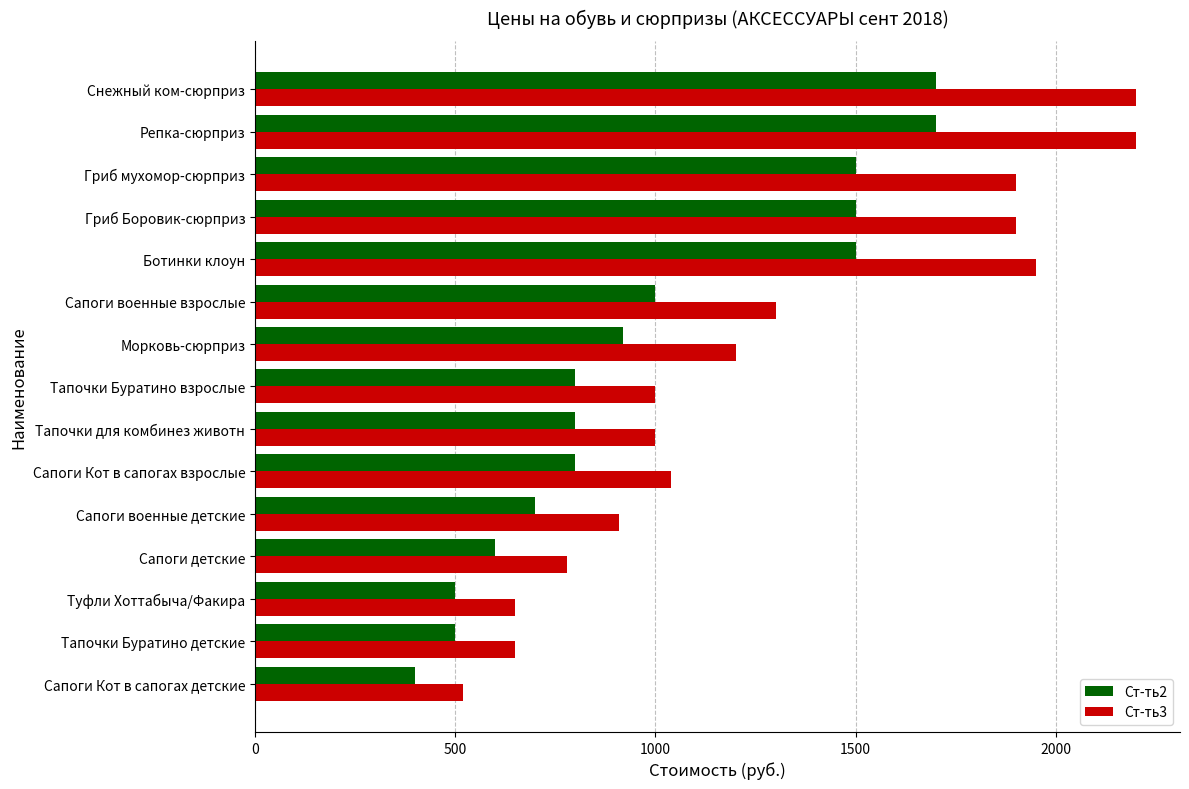

How many data points in Ст-ть3 are less than 1040?

7